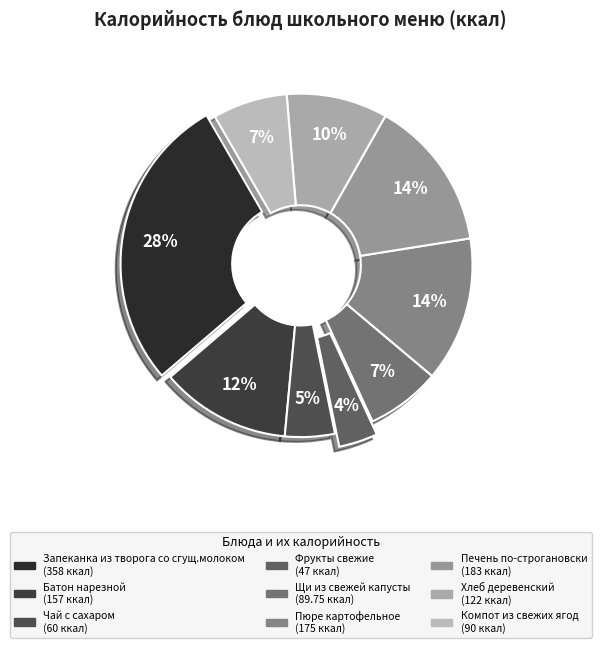

Is Печень по-строгановски the majority of the pie?

No